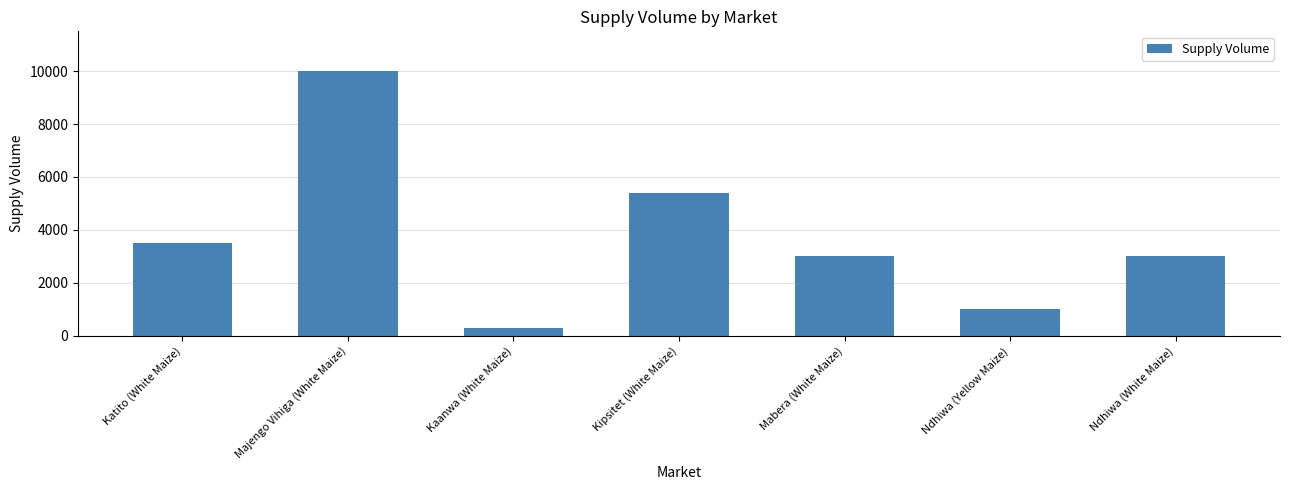

What is the average value?

3743